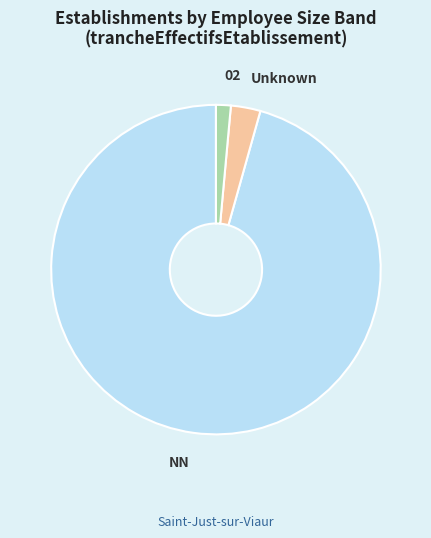

Is the sum of Unknown and NN greater than half?

Yes